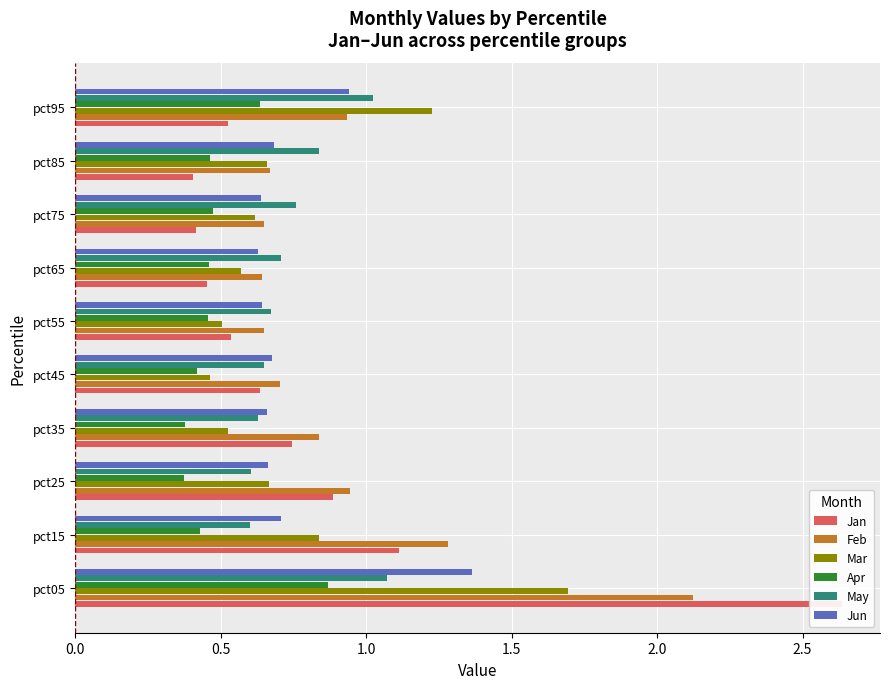

How many categories are shown in the chart?

10